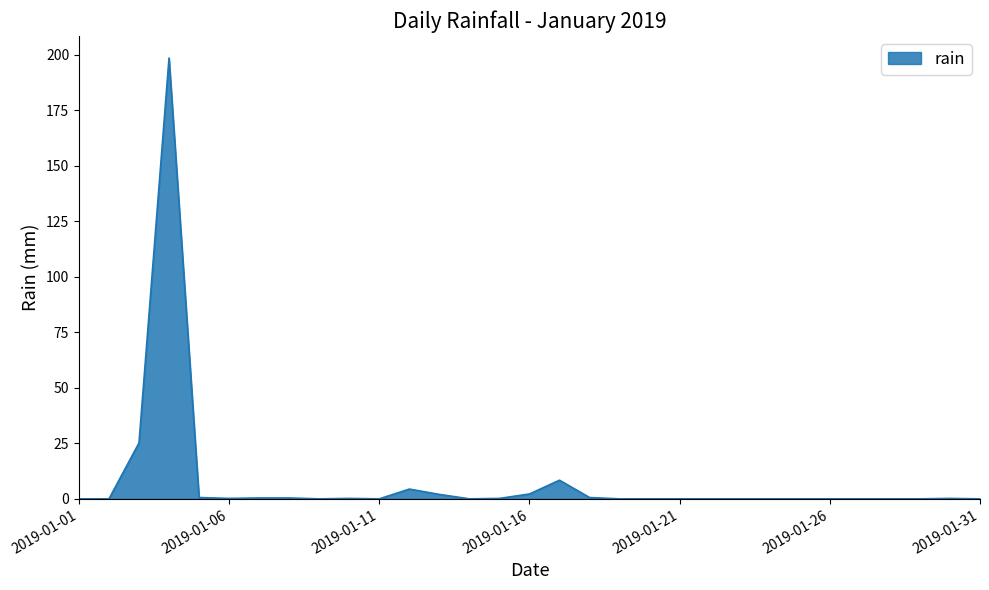

What is the difference between the maximum and minimum values?

198.6